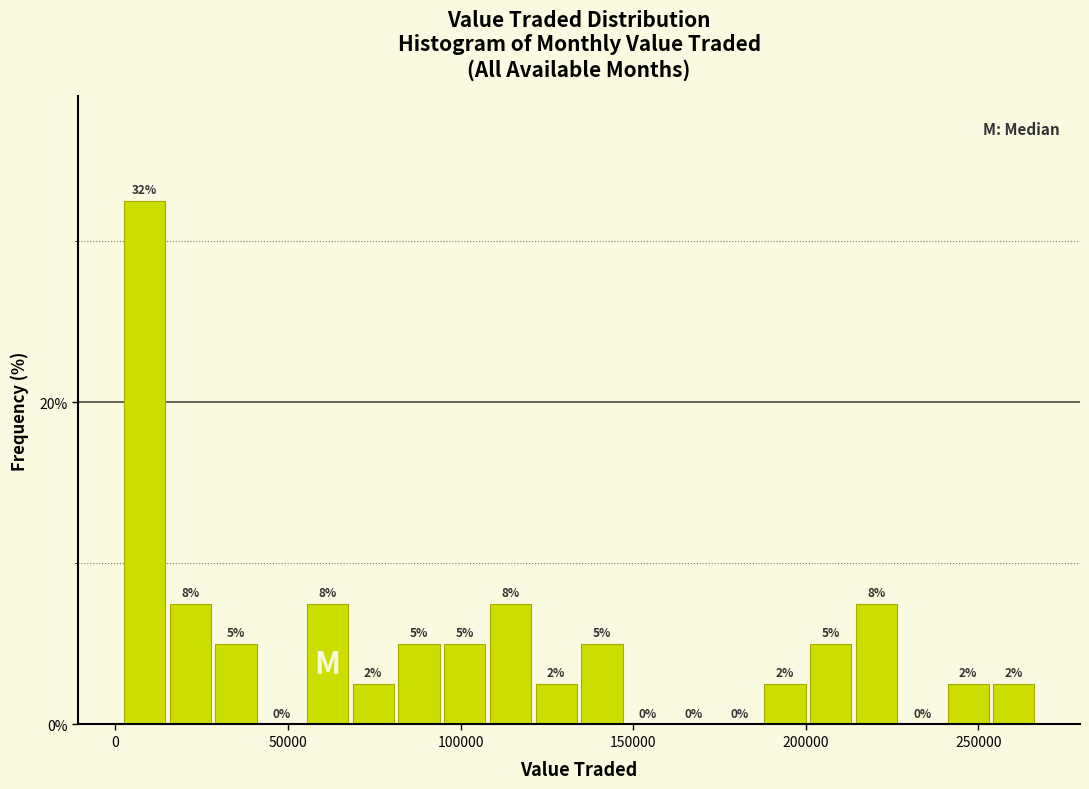

Around what value on the x-axis is the tallest bar? Give the approximate position of its centre, as read against the axis.

10000